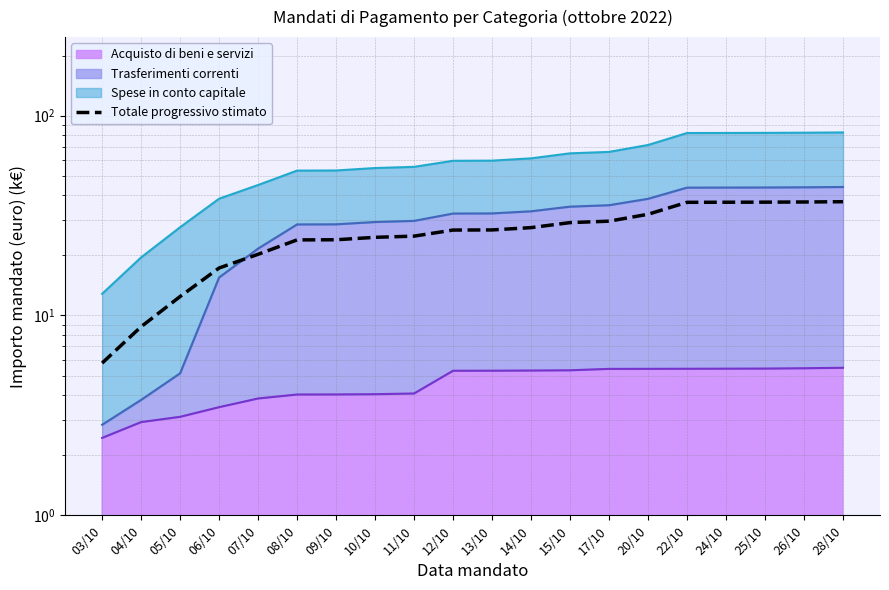

What is the average value?

25.9